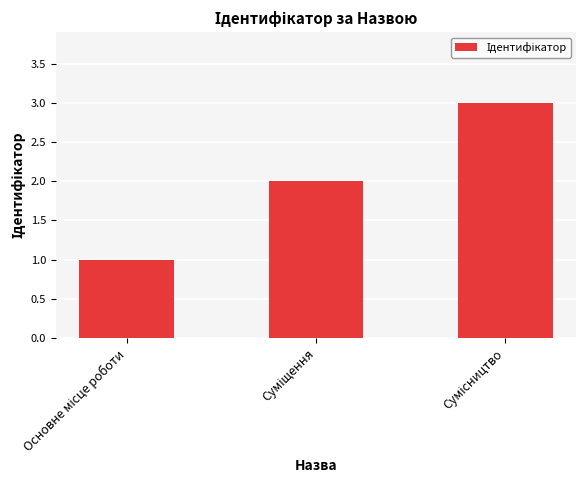

What is the greatest value displayed?

3